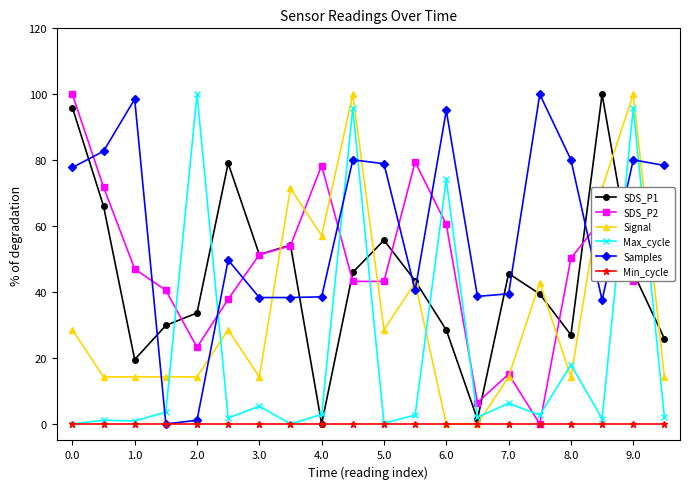

What is the difference between the maximum and minimum values in the Signal series?

100.0